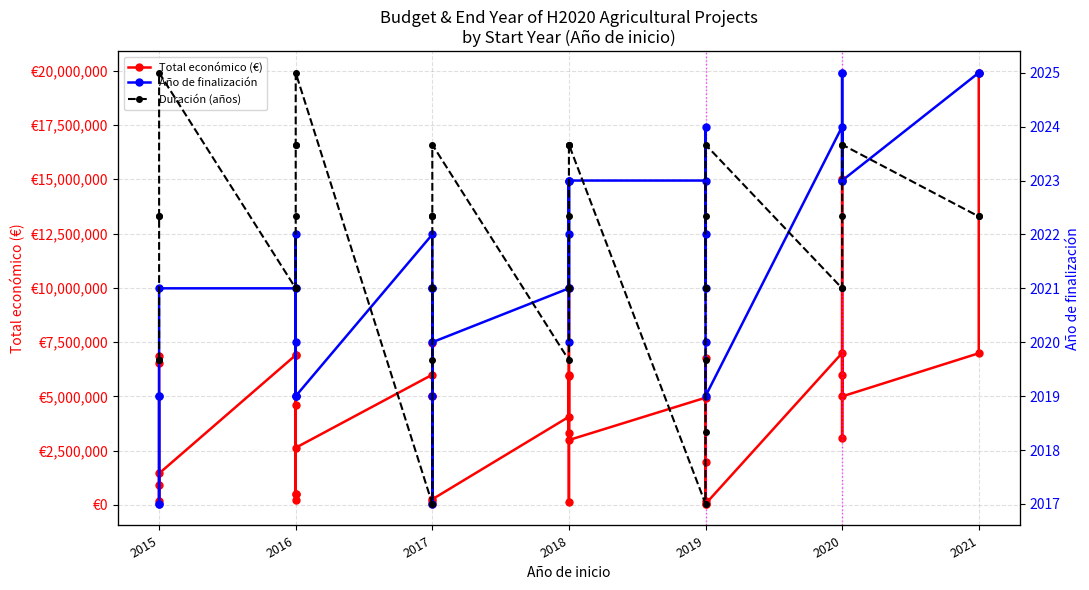

True or false: Total económico (€) and Duración (años) intersect in this chart.

False